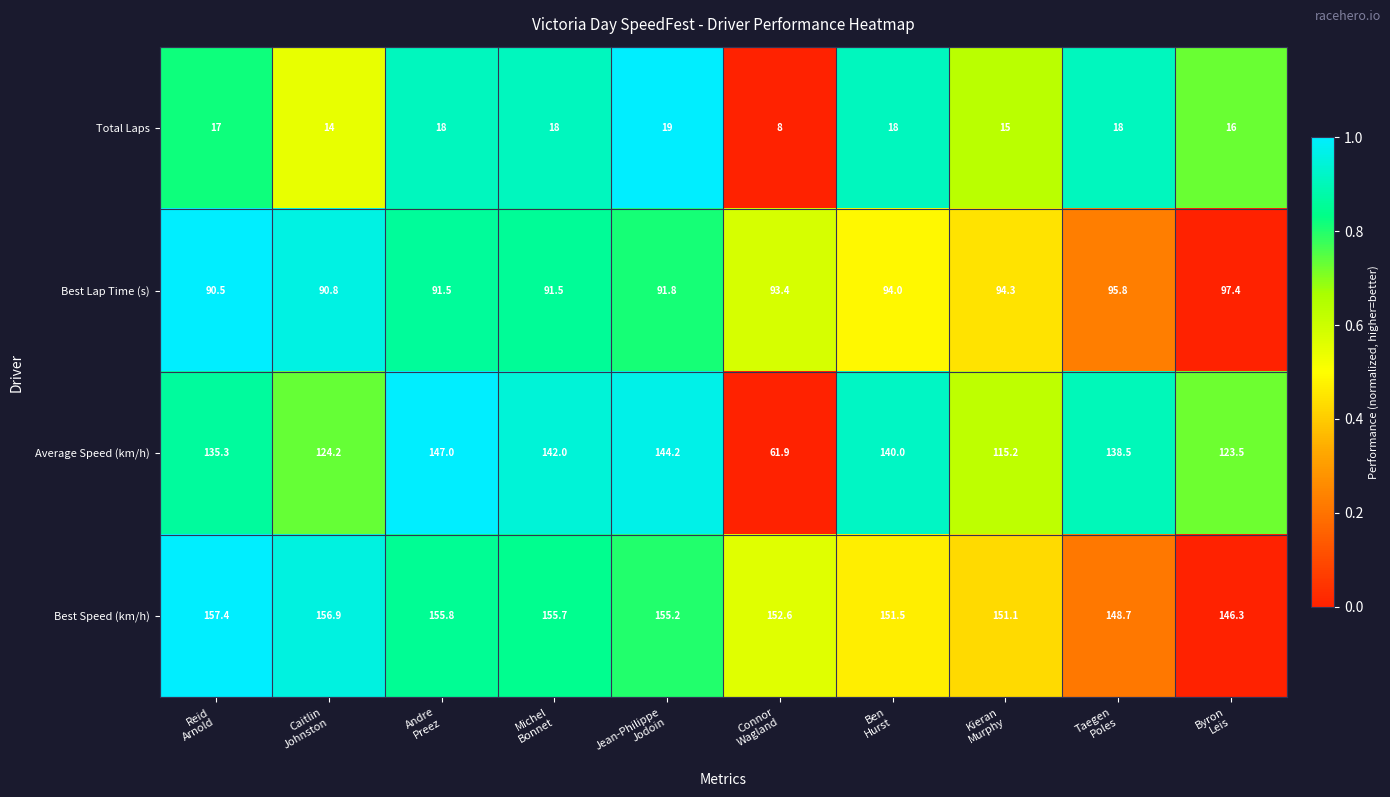

How many categories are shown in the chart?

10